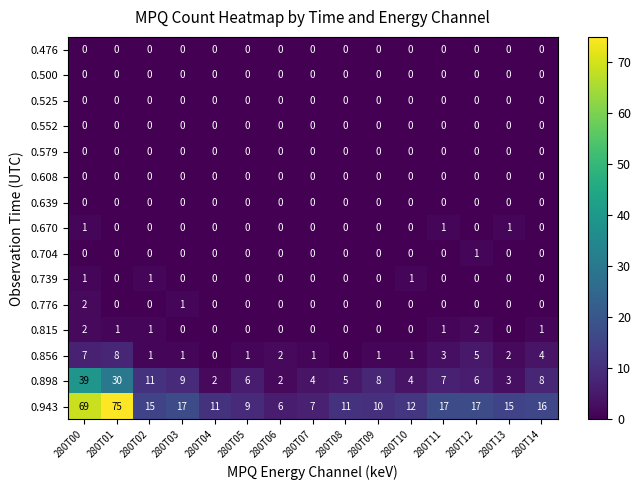

What is the difference between the maximum and minimum values in the 0.898 series?

37